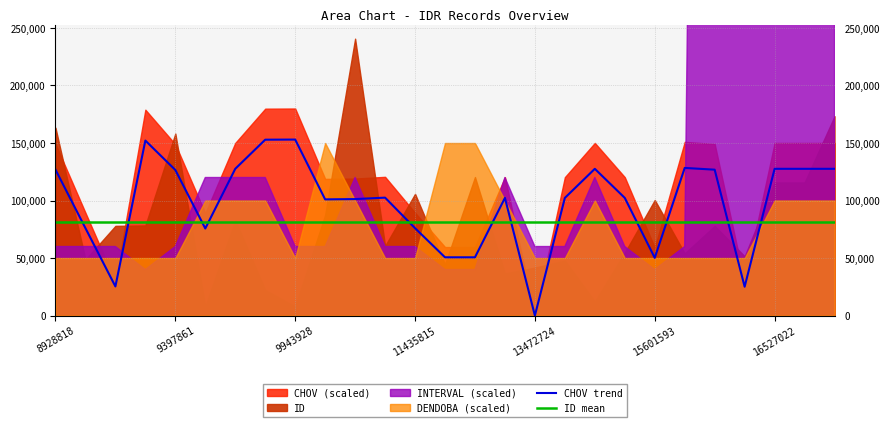

Which category has the lowest value in the CHOV trend series?

13472724